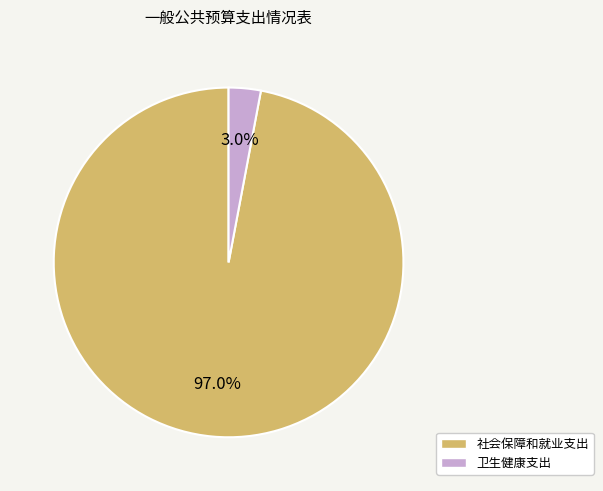

To the nearest percent, what portion does 卫生健康支出 represent?

3%